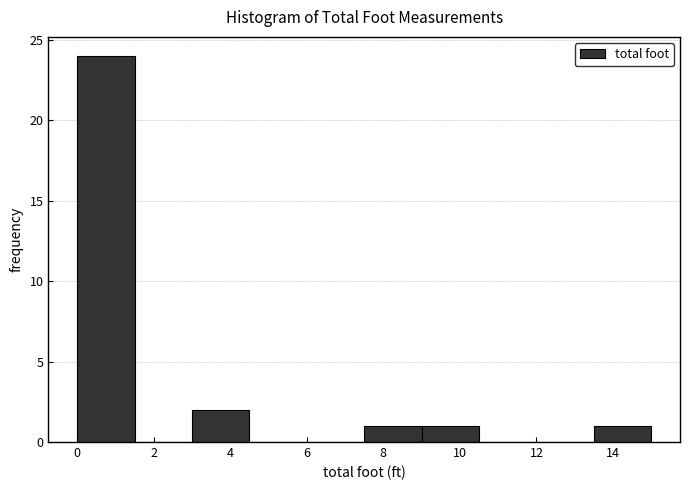

Which range on the x-axis has the tallest bar?

0.0 to 1.5